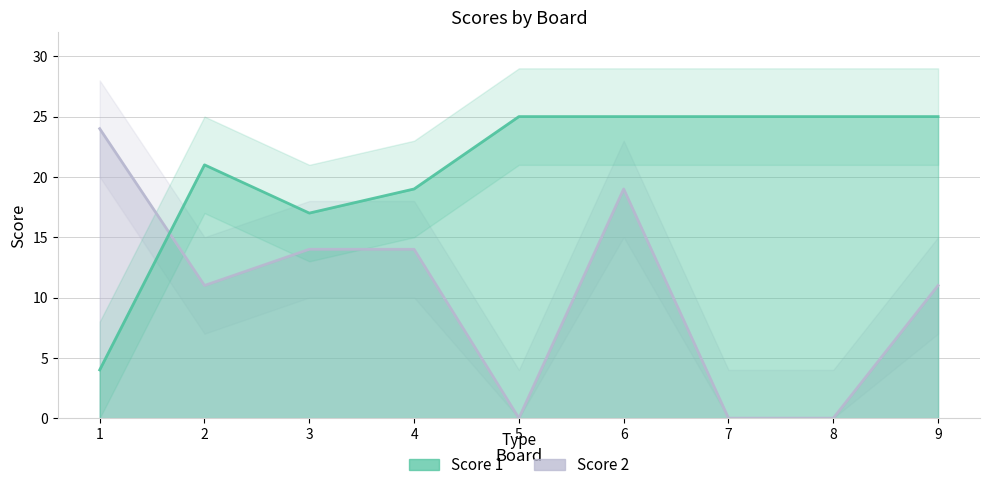

Does the chart display data point markers on the line(s)?

No